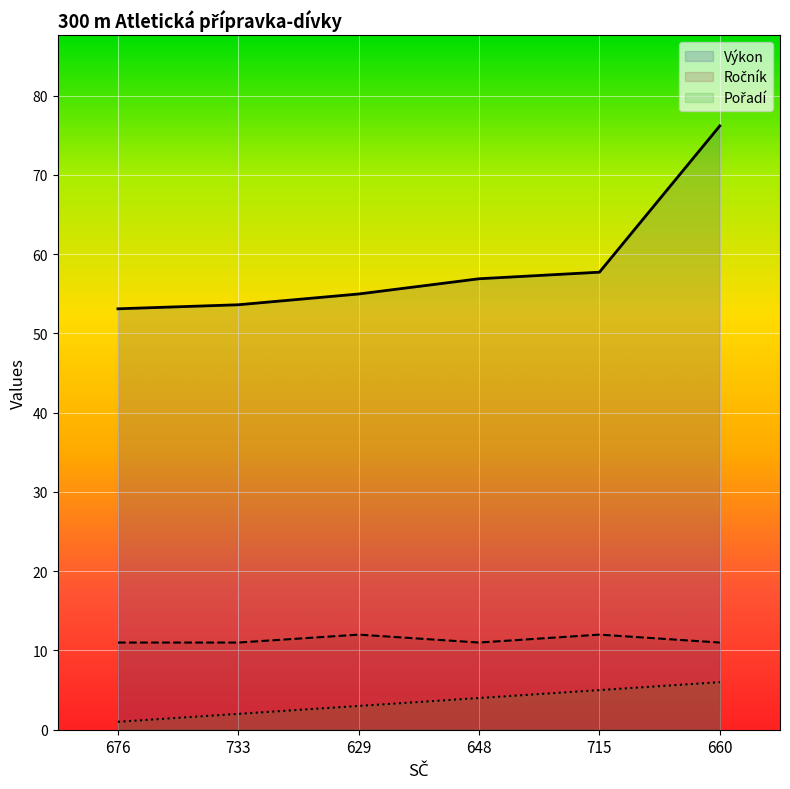

Which series has the largest total across all categories?

Výkon